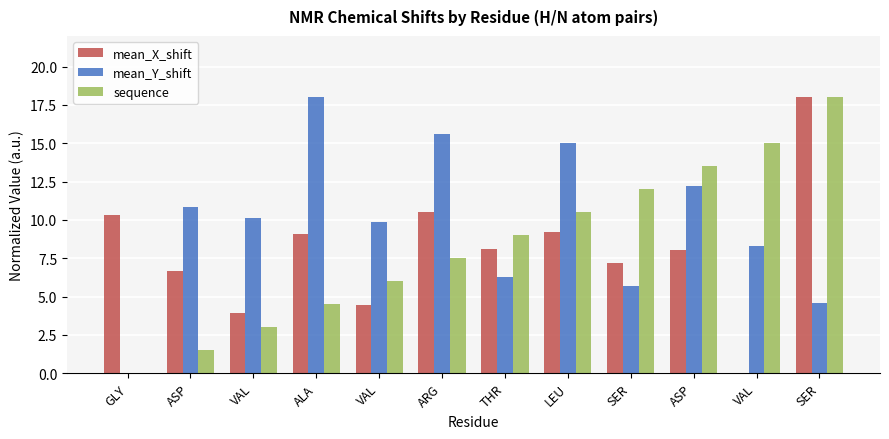

Which series has the widest spread of values?

mean_X_shift